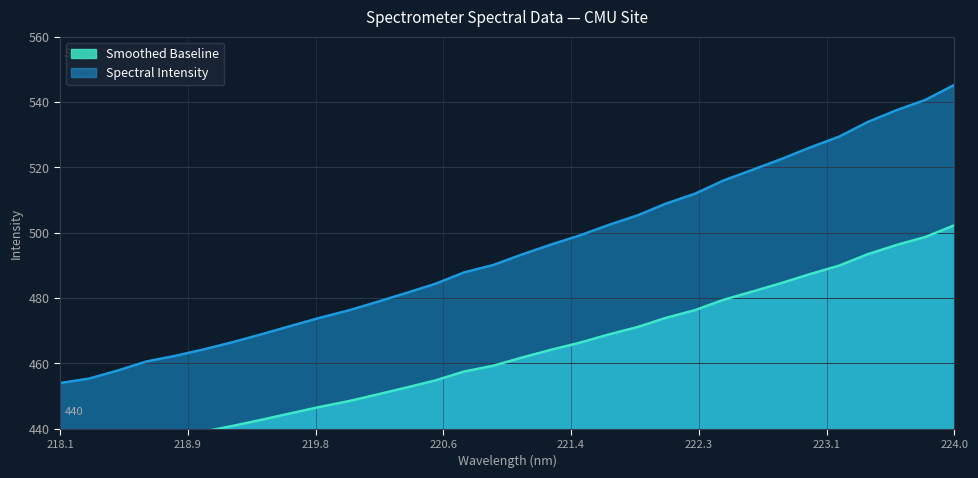

What is the maximum value for Spectral Intensity?

545.2